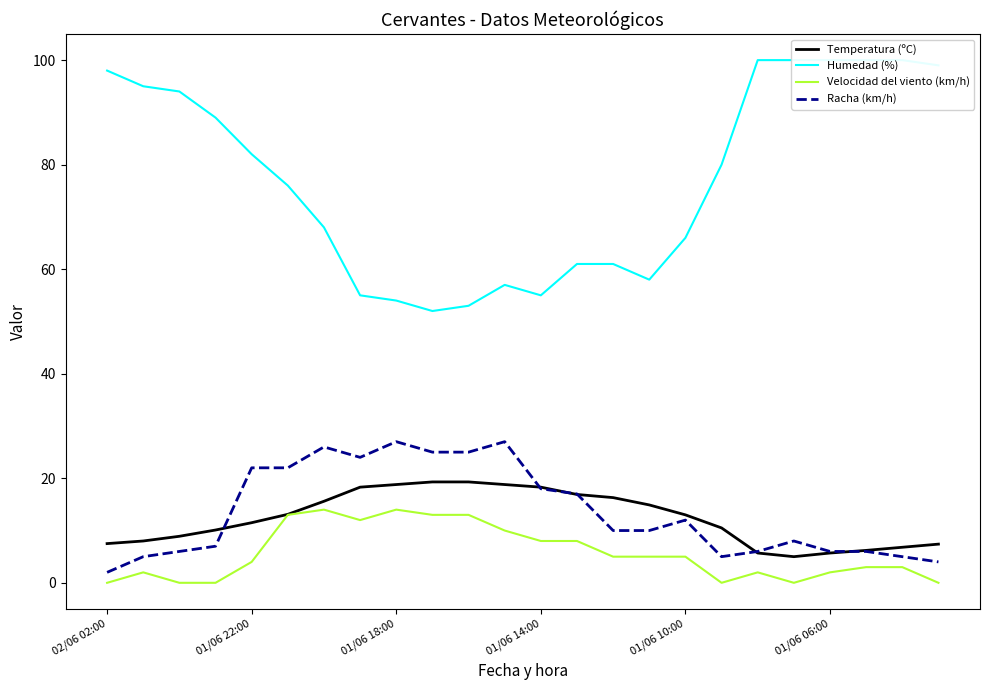

How many distinct data groups are displayed?

4